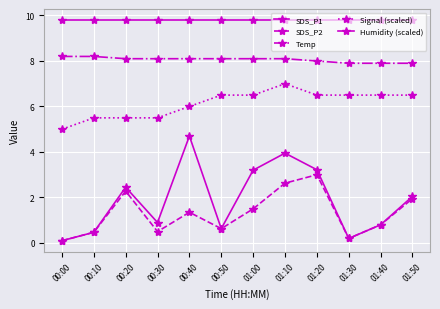

How many lines are shown in the chart?

5